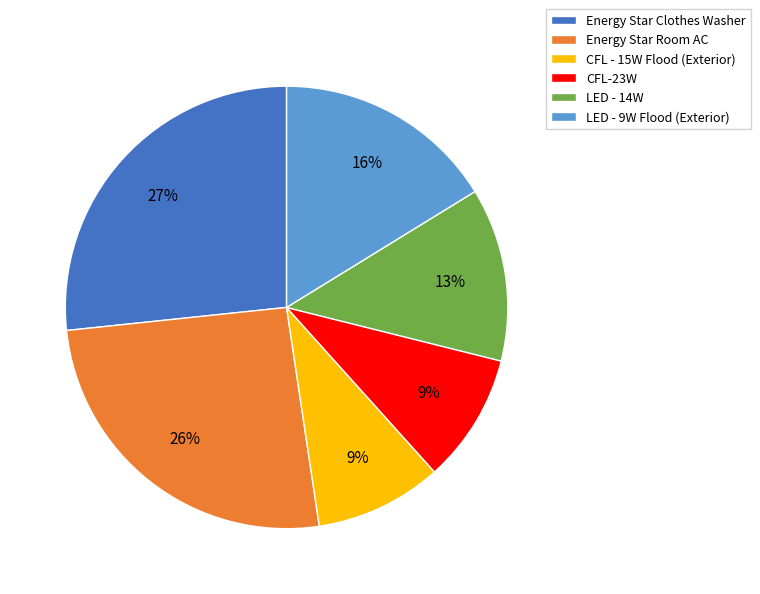

How many segments does this pie chart have?

6